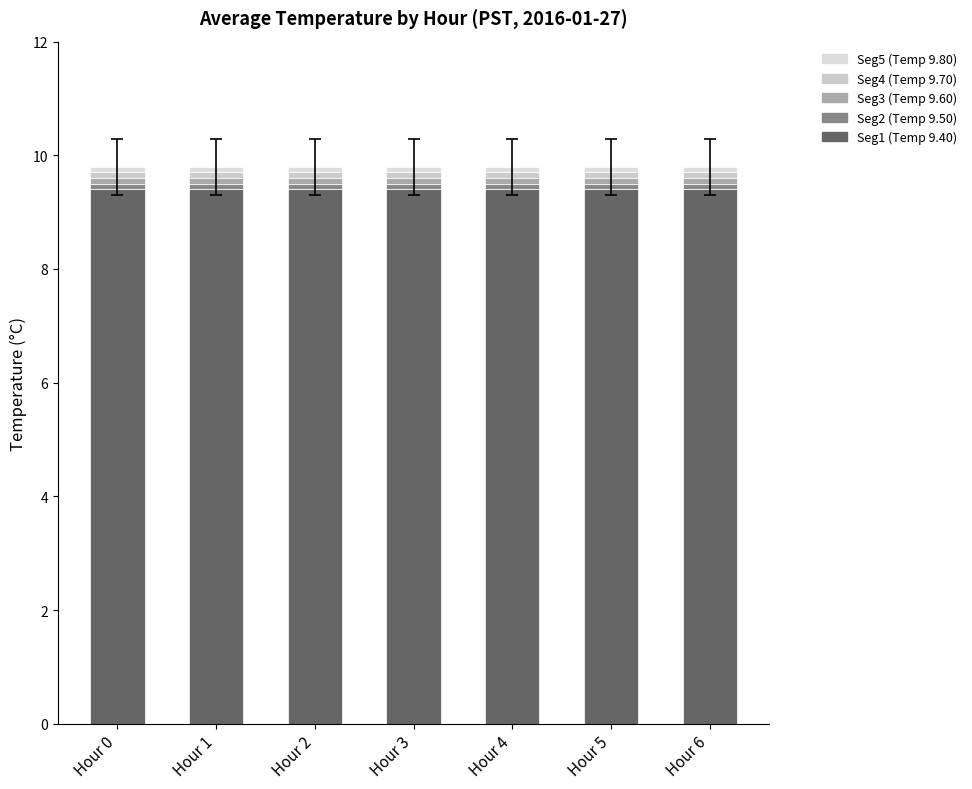

Rank the categories by Seg4 (Temp 9.70) value from highest to lowest.

Hour 0, Hour 1, Hour 2, Hour 3, Hour 4, Hour 5, Hour 6